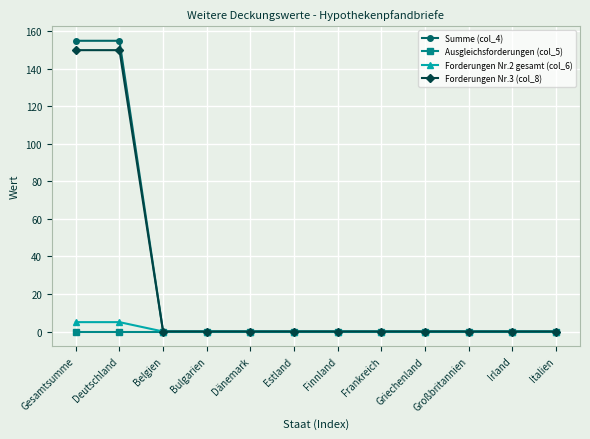

Is the value of Summe (col_4) at Gesamtsumme greater than the value of Ausgleichsforderungen (col_5) at Dänemark?

Yes